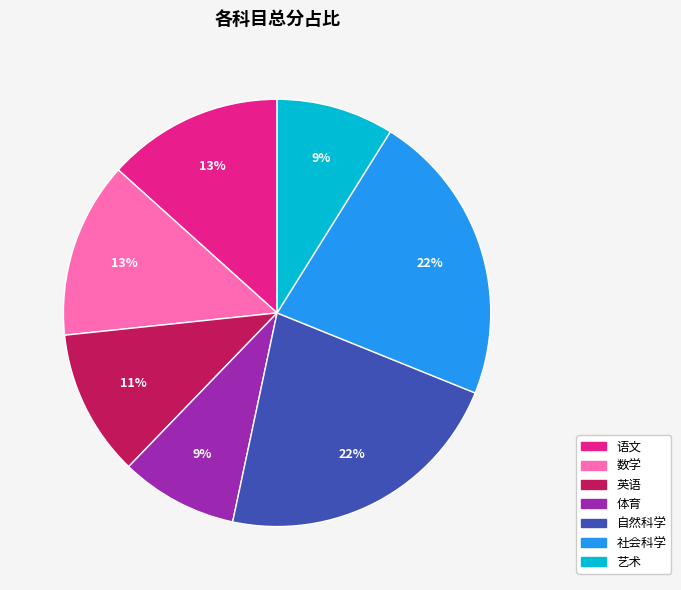

To the nearest percent, what percentage of the pie is 语文?

13%